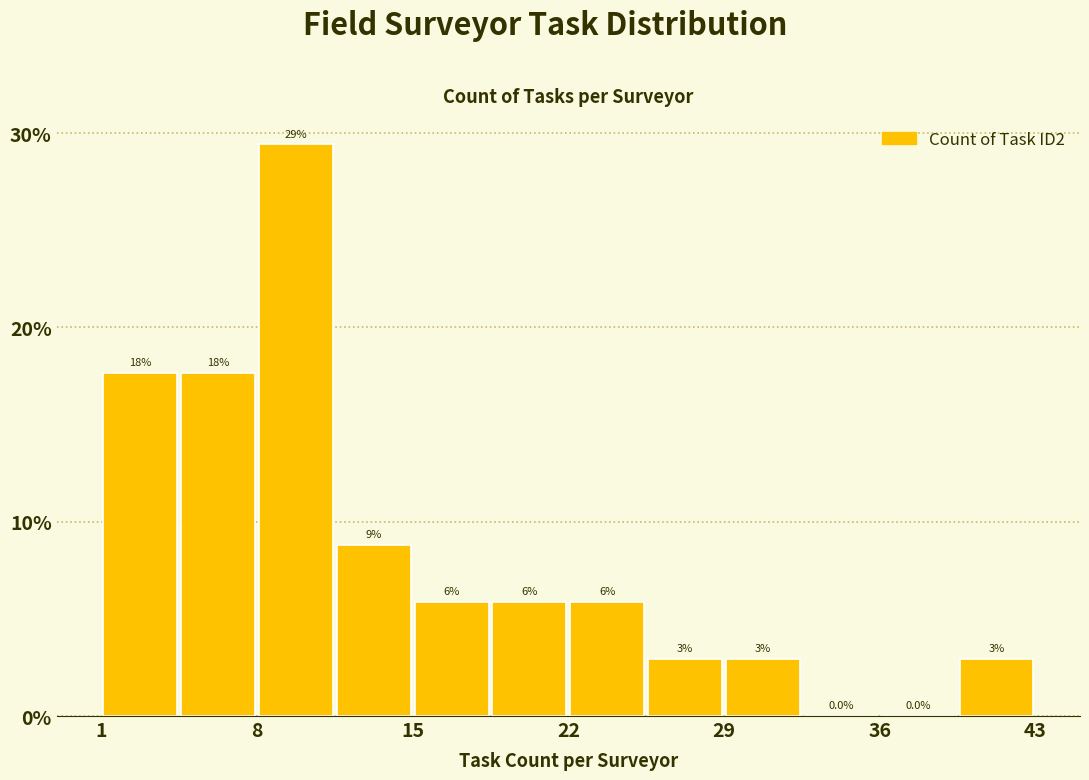

Read against the x-axis, roughly where is the centre of the tallest bar?

10